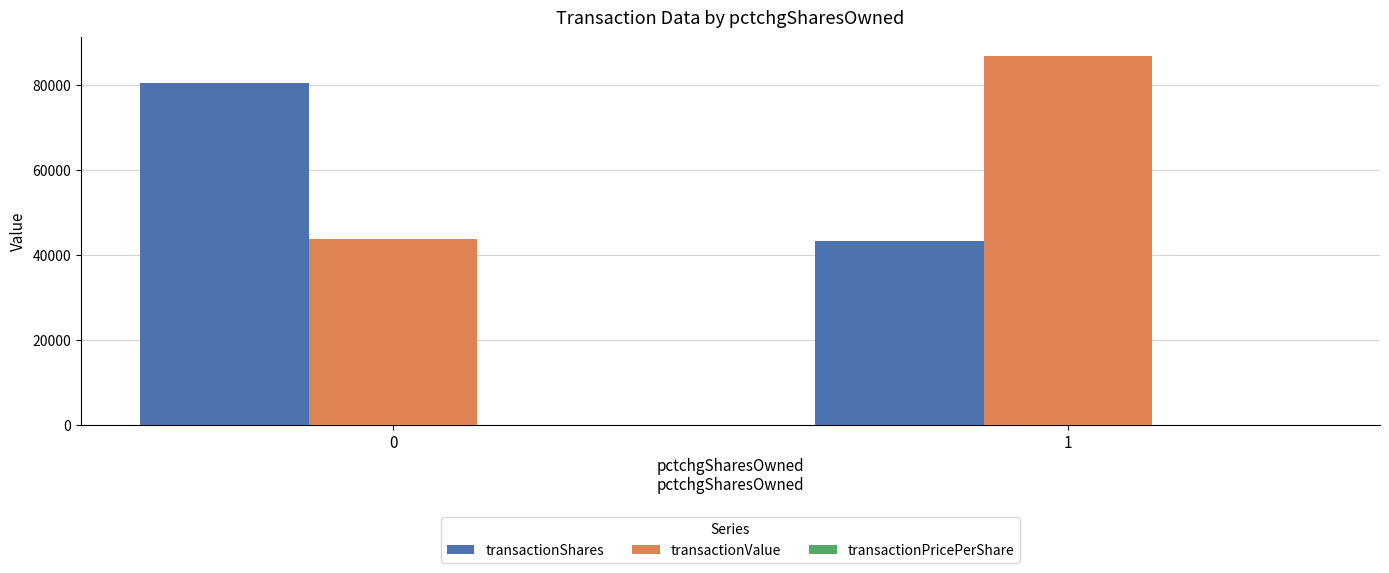

What is the greatest value displayed?

86988.0